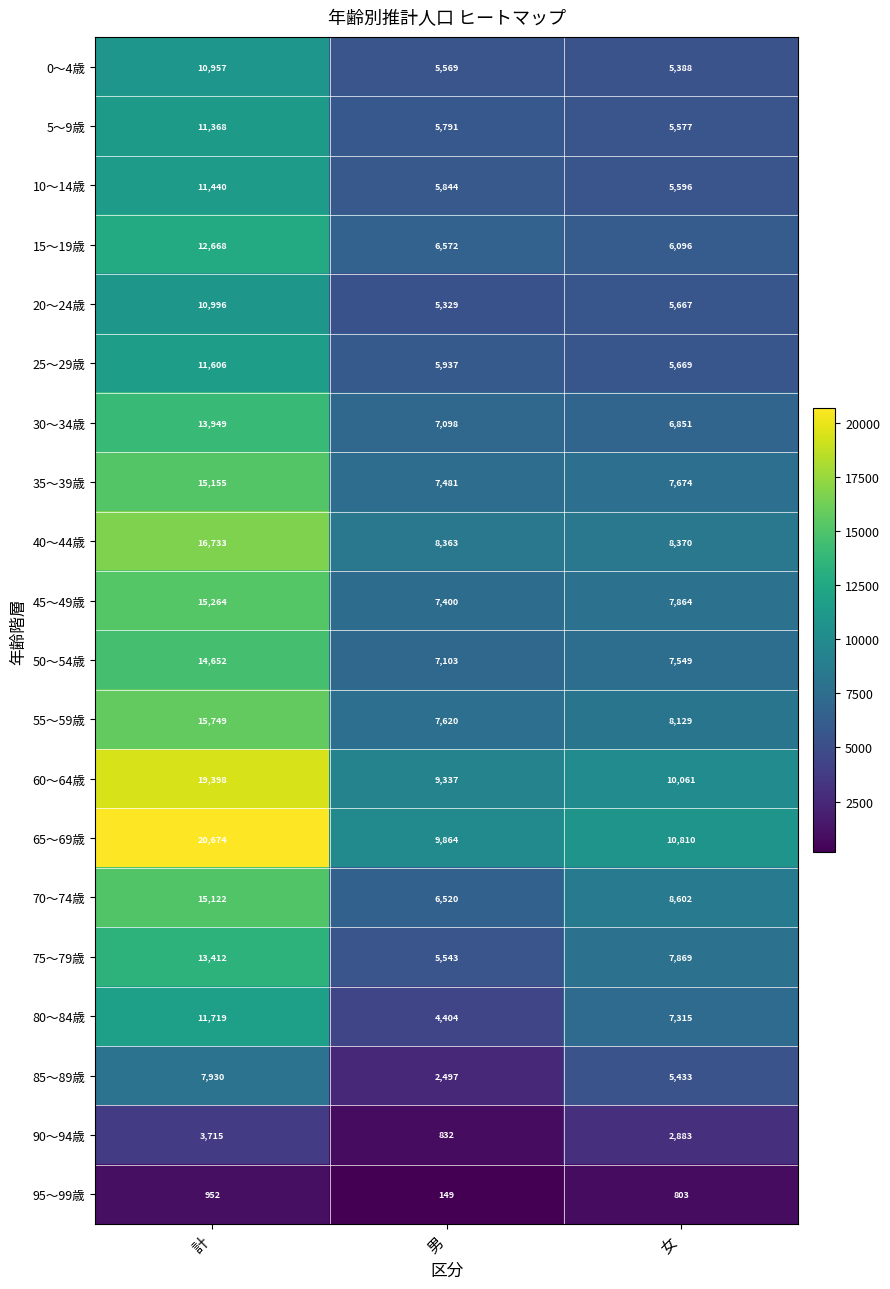

What is the difference between the highest and lowest values at 女?

10007